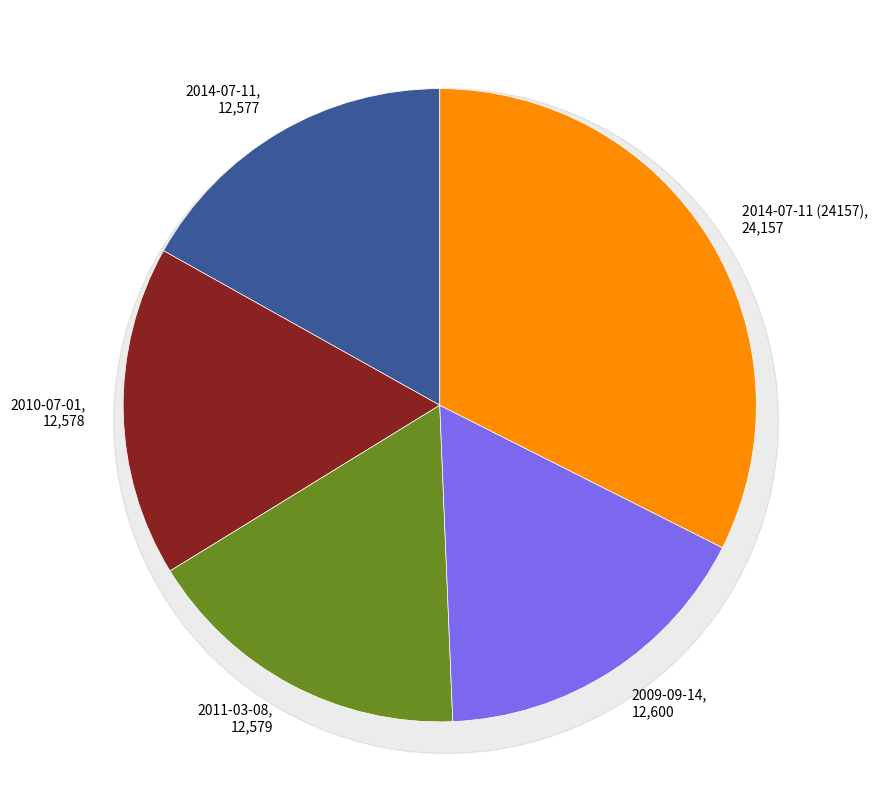

Is the sum of 2011-03-08 and 2014-07-11 (24157) greater than half?

No